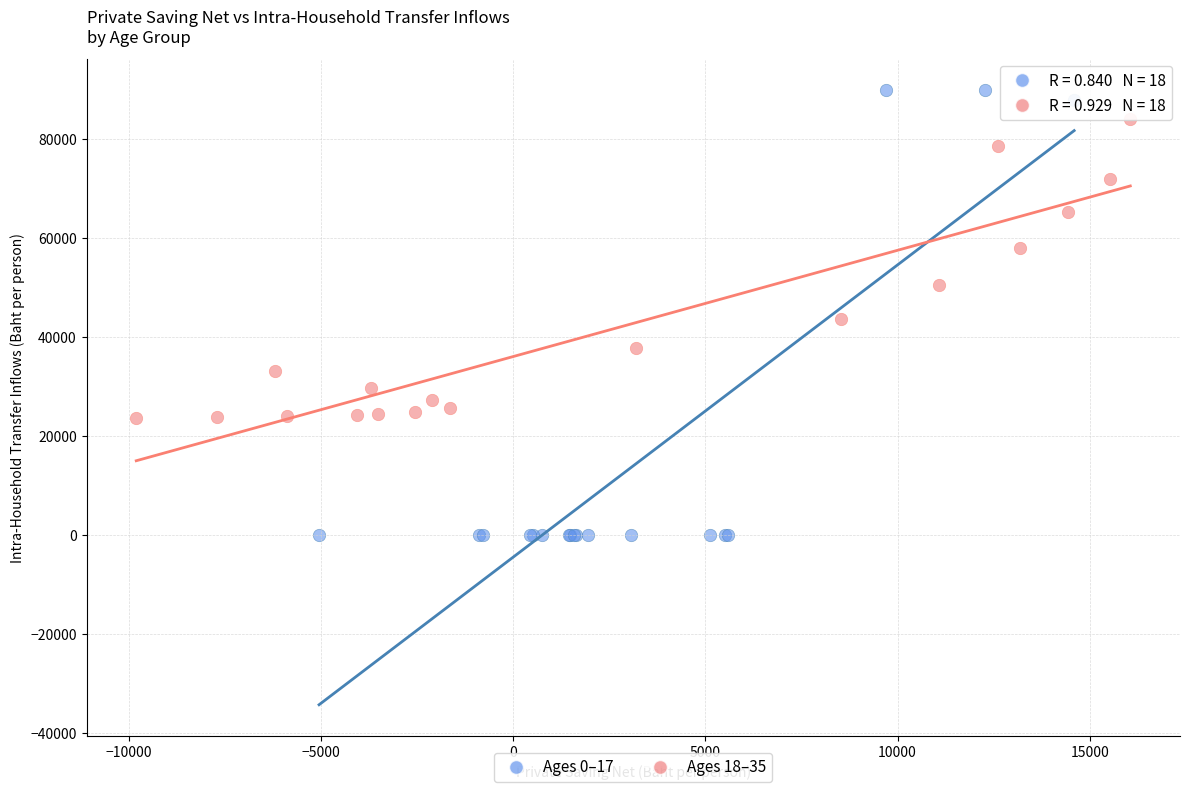

Which series contains the lowest Y value?

Ages 0–17